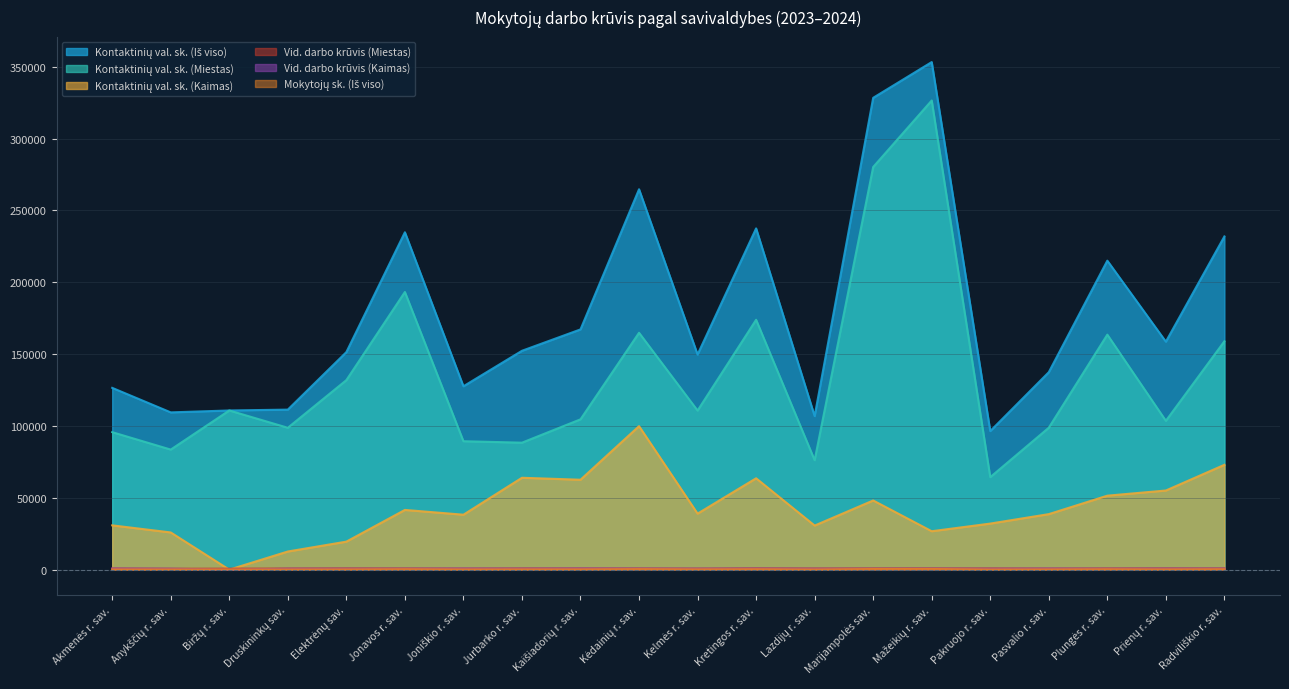

At how many categories does at least one series exceed 312788?

2